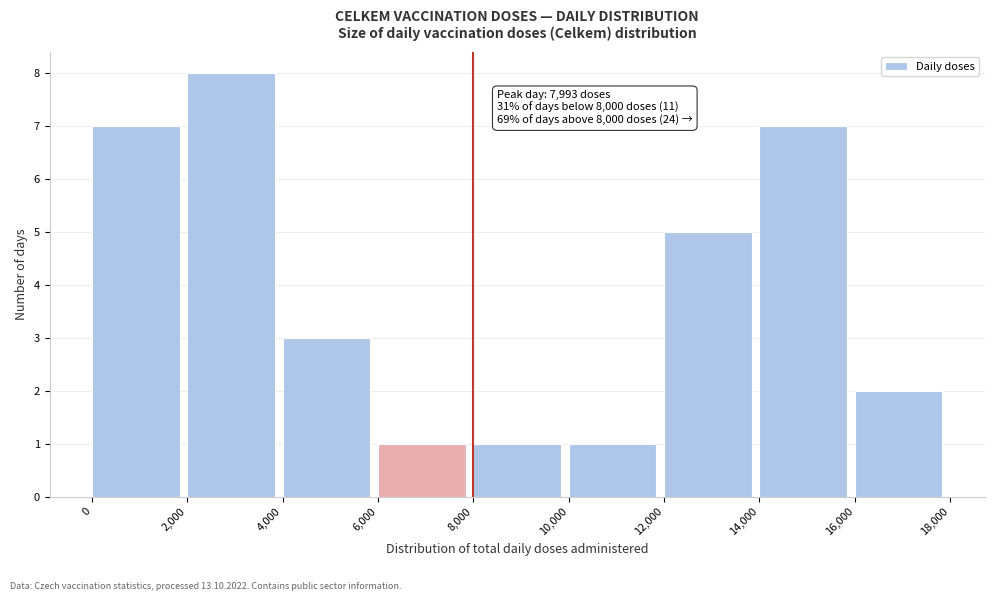

Over which range of the x-axis is the bar tallest?

2,000 to 4,000